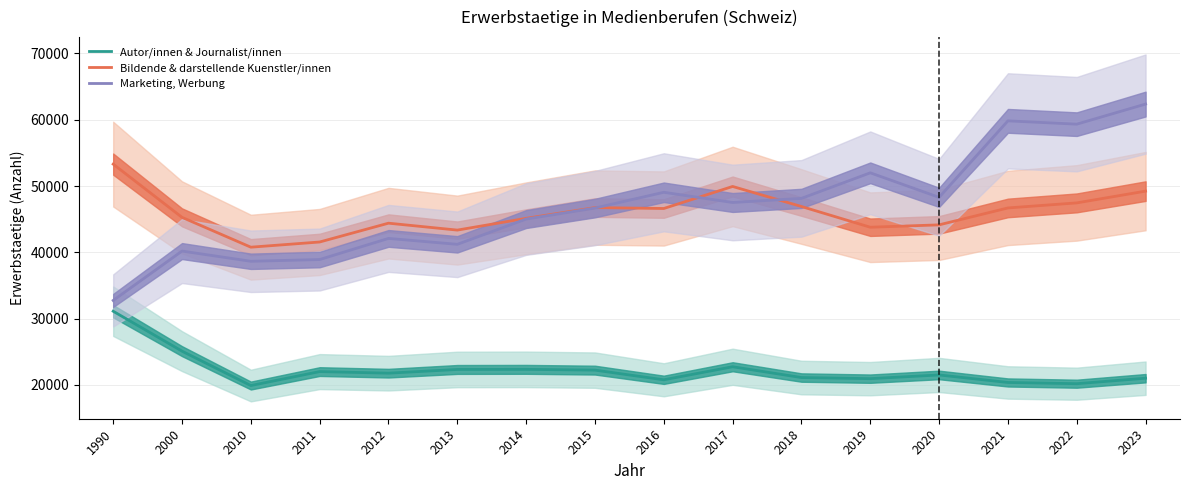

Where is Autor/innen & Journalist/innen nearest to the value 25511?

2000